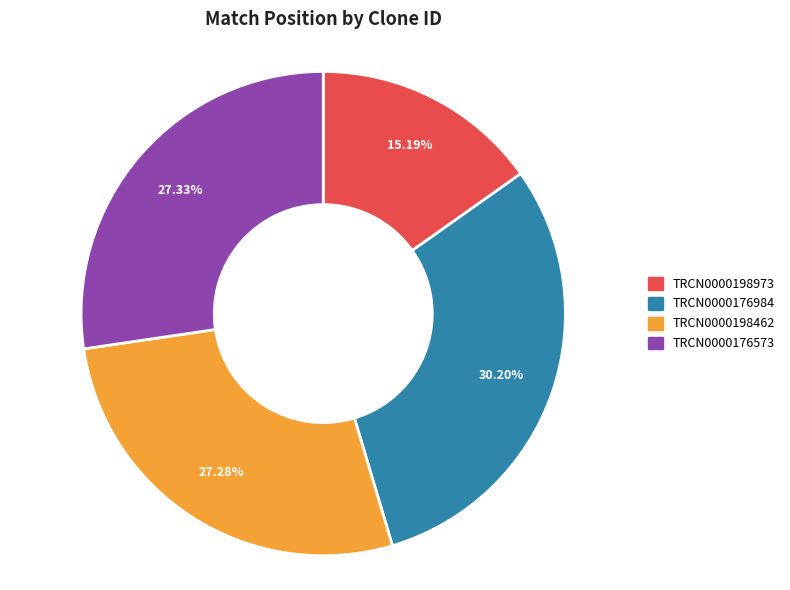

True or false: TRCN0000198973 accounts for 26% of the total.

False